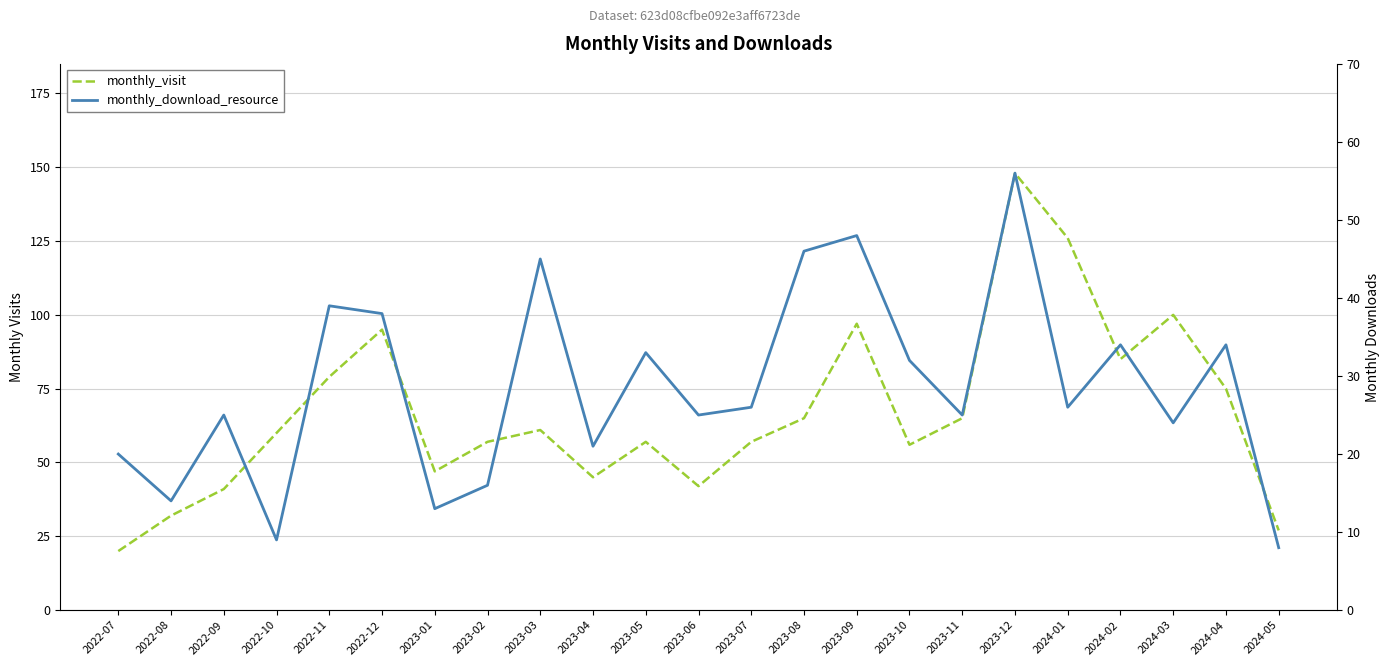

Reading left to right, extract all data points from this chart.

monthly_visit: 20	32	41	60	79	95	47	57	61	45	57	42	57	65	97	56	65	148	126	85	100	75	27
monthly_download_resource: 20	14	25	9	39	38	13	16	45	21	33	25	26	46	48	32	25	56	26	34	24	34	8